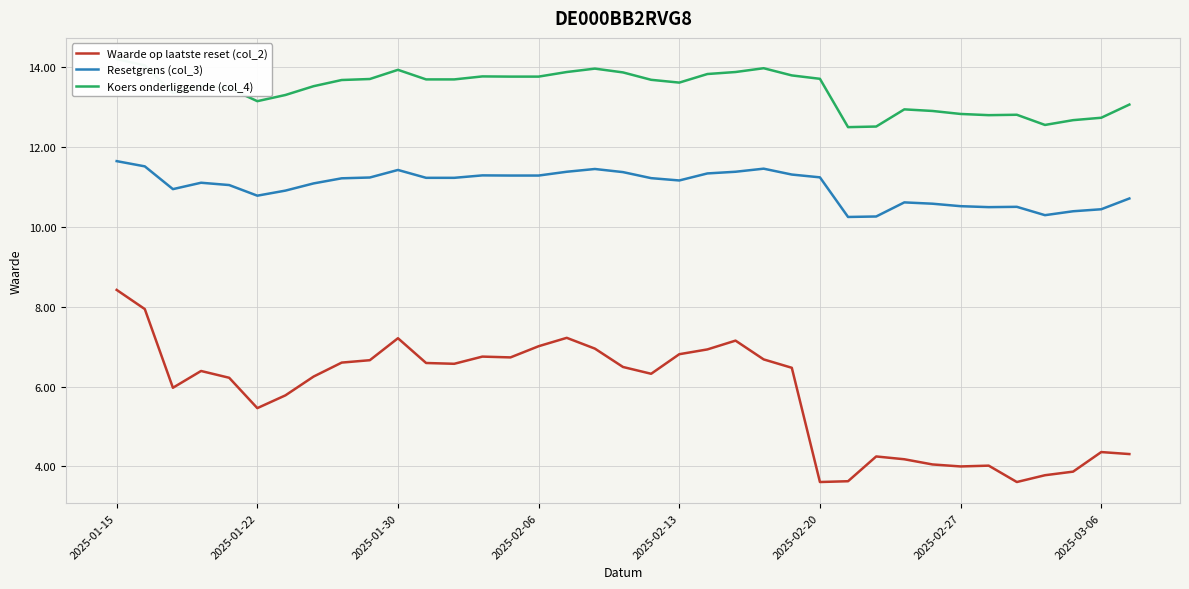

Which series has the widest spread of values?

Waarde op laatste reset (col_2)